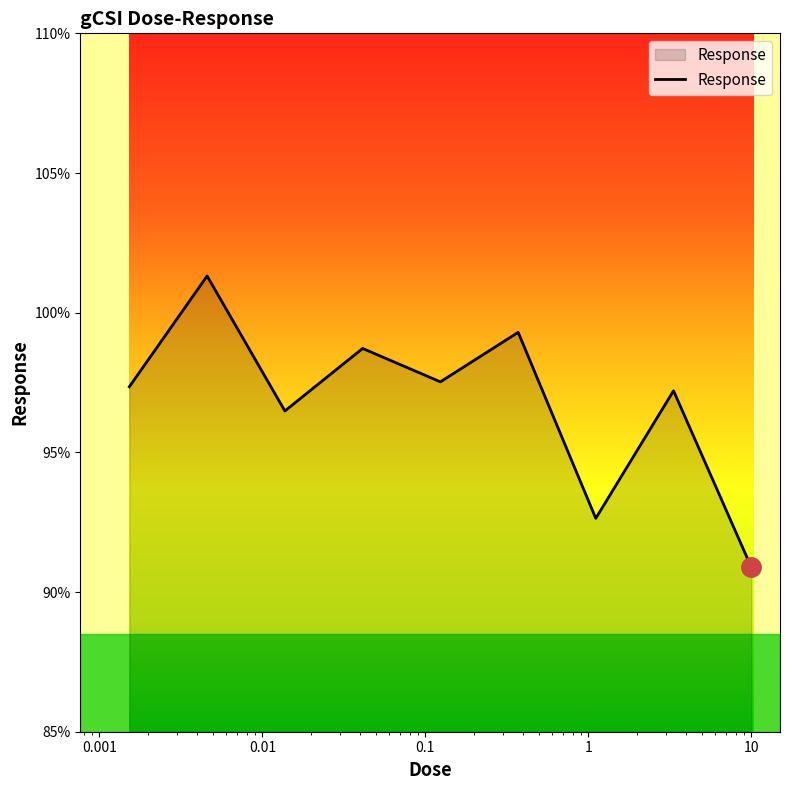

What is the sum of all values?

871.4